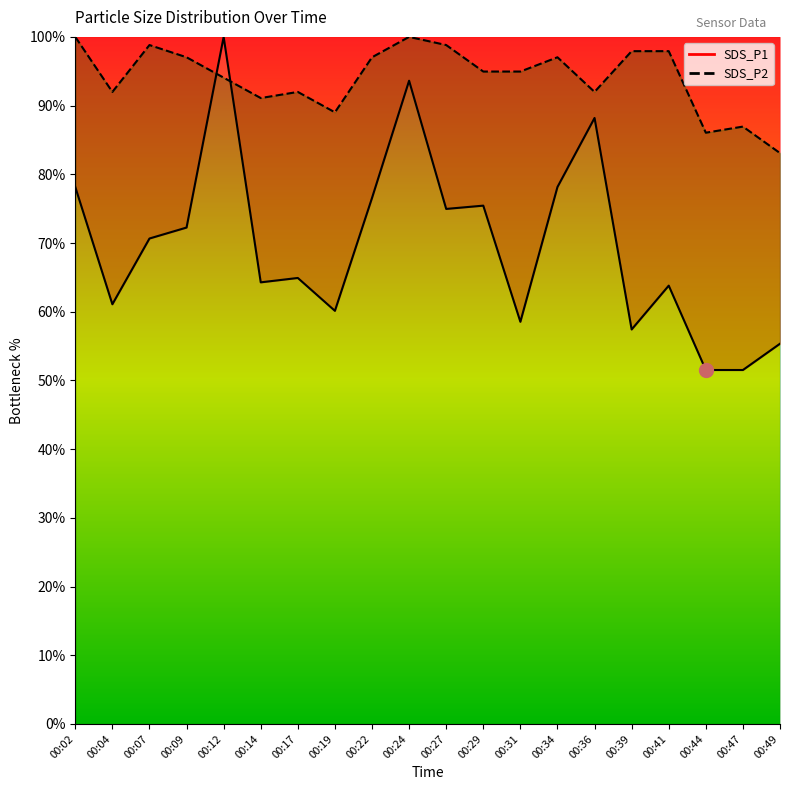

The SDS_P2 series shows 98.8 at 00:27. True or false?

True